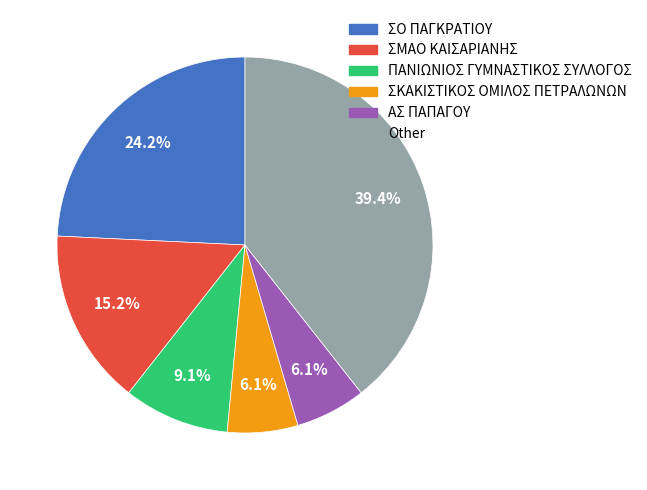

Count the number of slices in the pie.

6